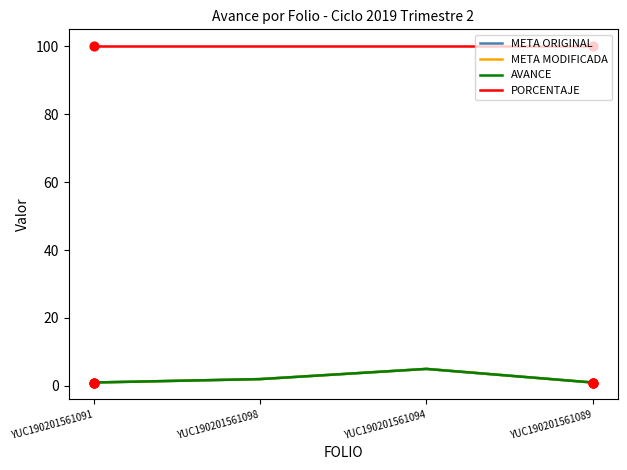

At how many categories does at least one series exceed 42?

4